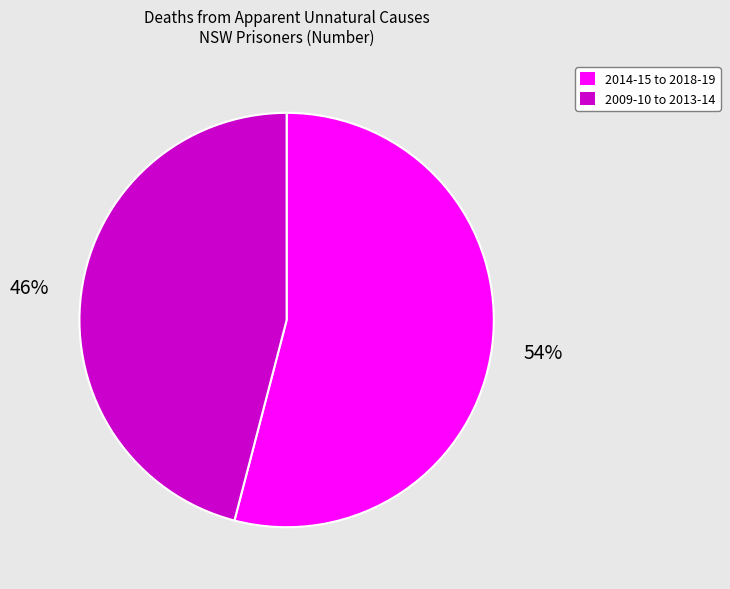

Approximately how many times larger is the value at 2014-15 to 2018-19 compared to 2009-10 to 2013-14?

1.2